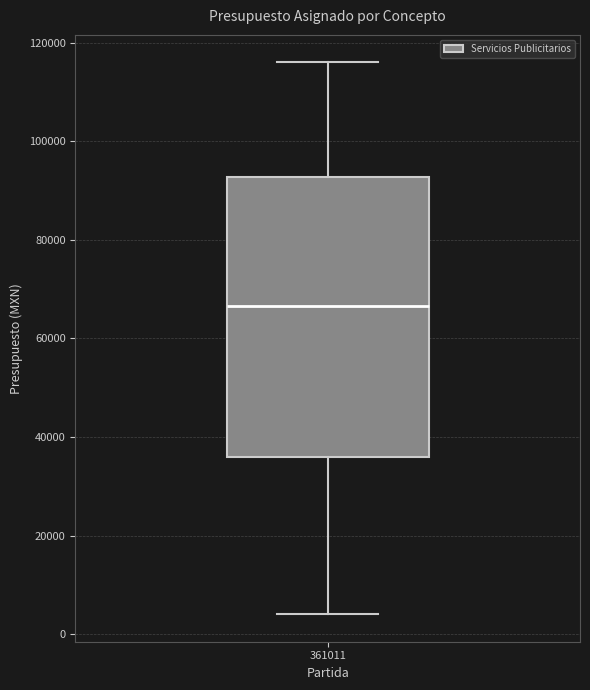

Where does the median line of the box at x = 361011 sit on the y-axis? The values are not printed on the chart, so give them approximately, as read against the axis.

66000